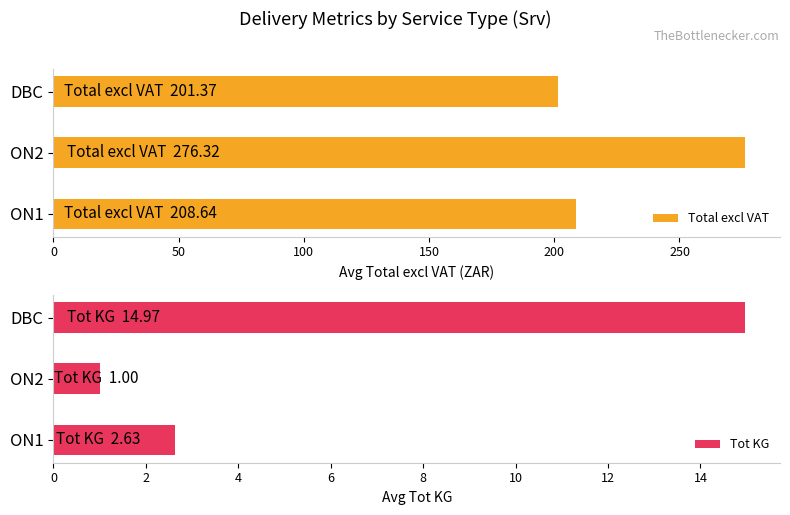

Which series has the widest spread of values?

Total excl VAT